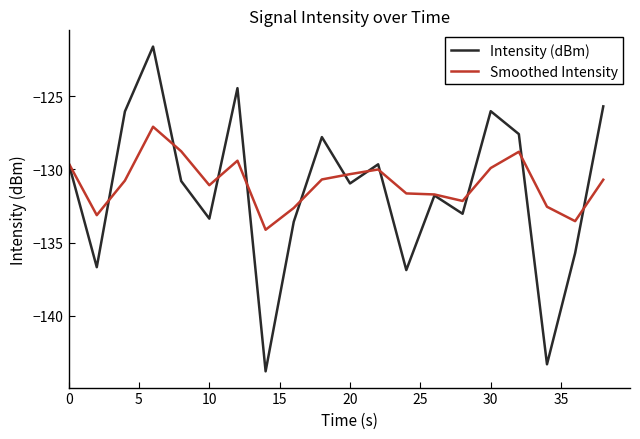

Rank the series by their maximum value, from lowest to highest.

Smoothed Intensity, Intensity (dBm)